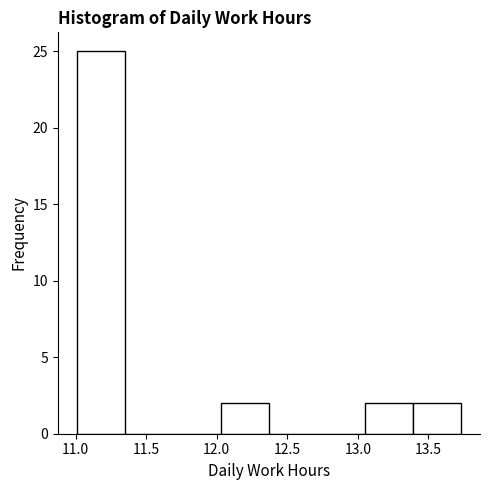

Over which range of the x-axis is the bar tallest?

11.01 to 11.35